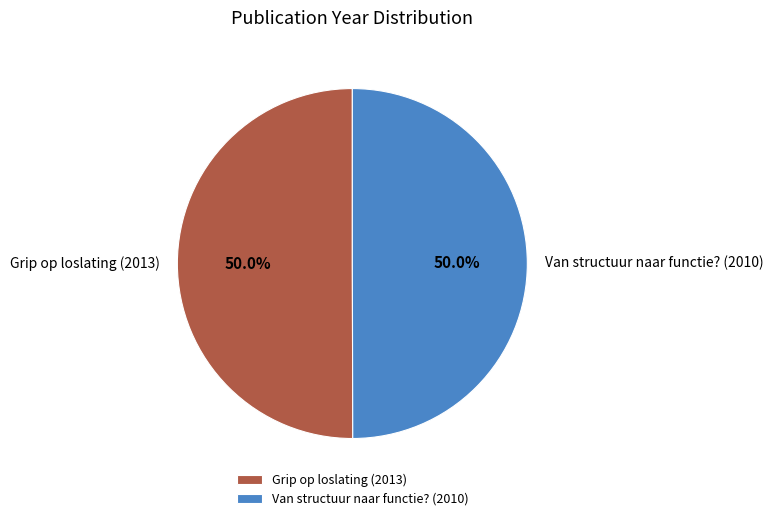

How many segments does this pie chart have?

2